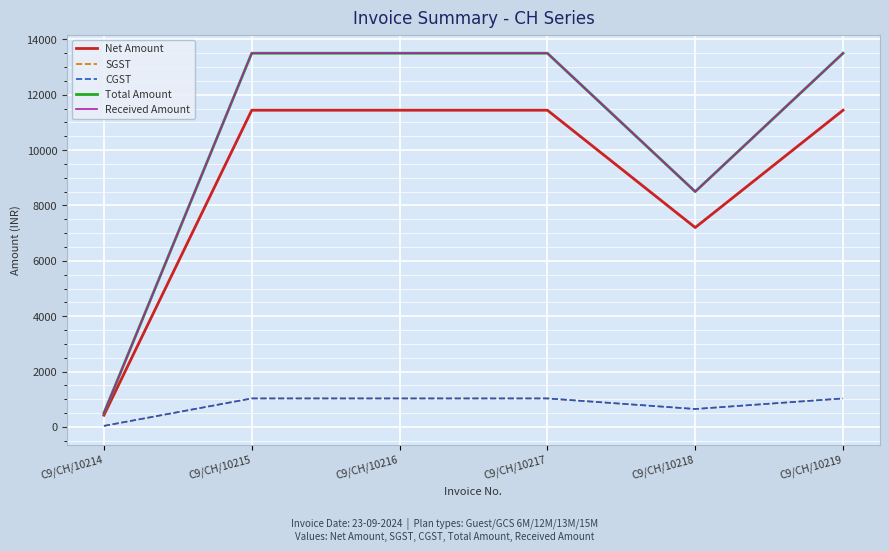

Does the chart have visible grid lines?

Yes